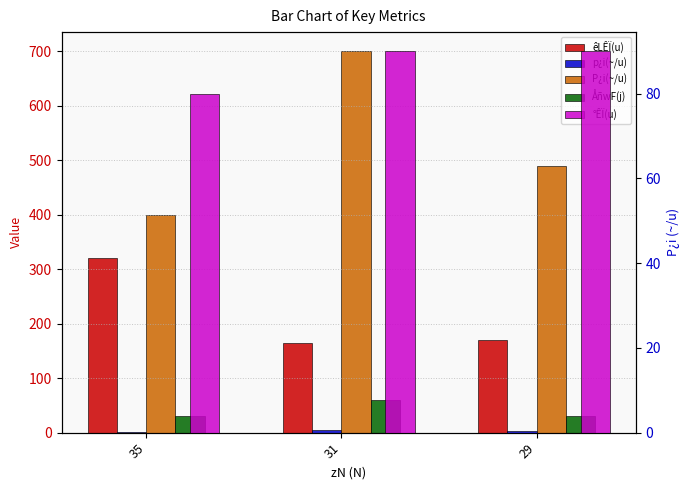

Which category has the lowest value in the P¿i(~/u) series?

35